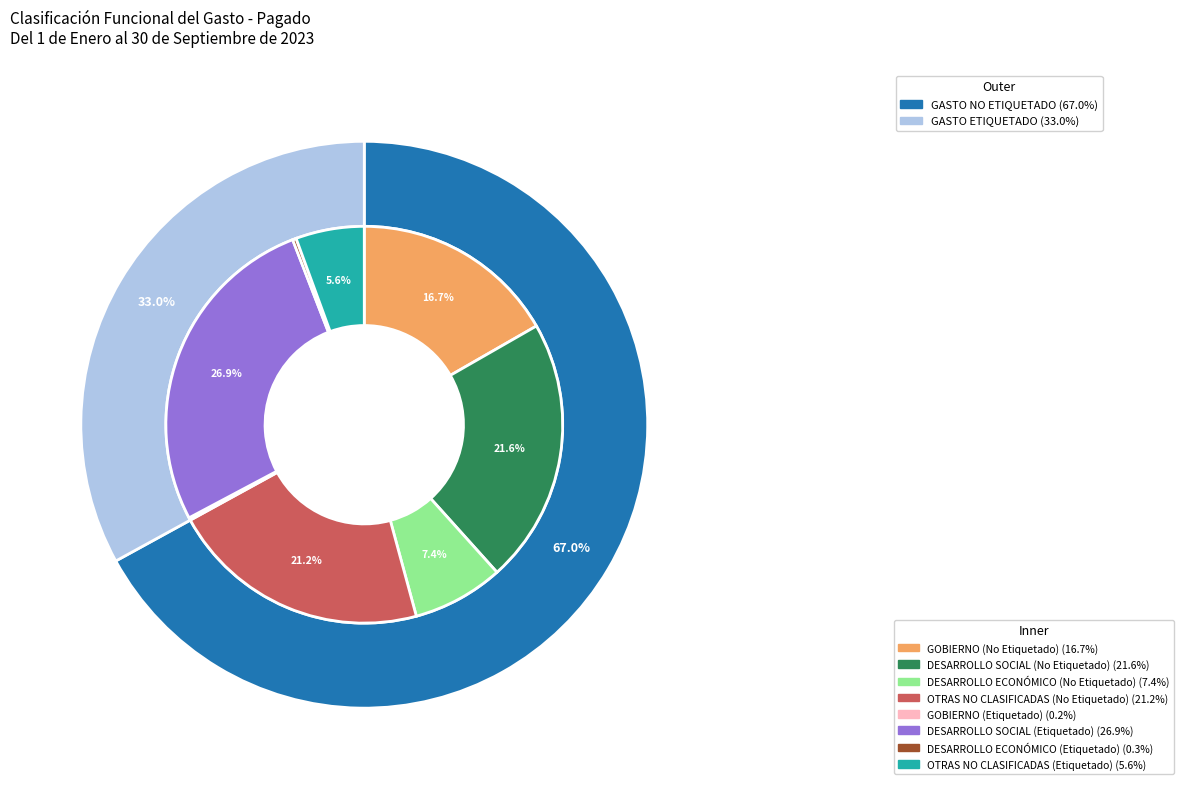

What percentage is NOT represented by OTRAS NO CLASIFICADAS (Etiquetado)?

94.4%